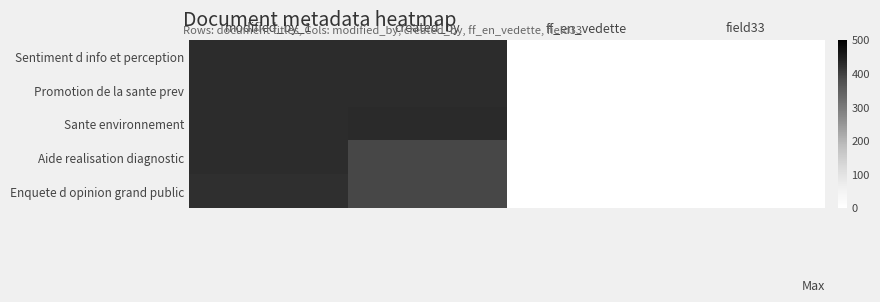

Which series changed the most between created_by and ff_en_vedette?

Sante environnement